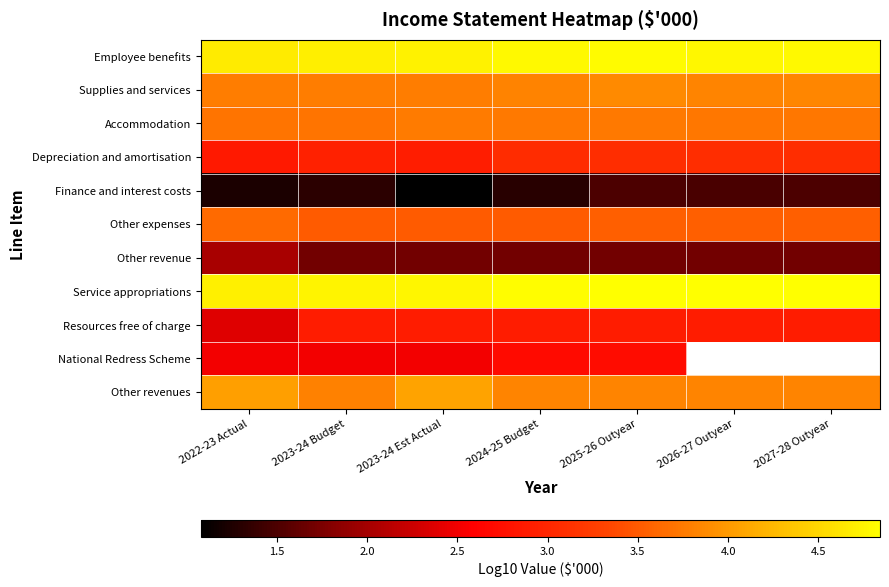

Is it true that Depreciation and amortisation equals 3.1 at 2025-26 Outyear?

True